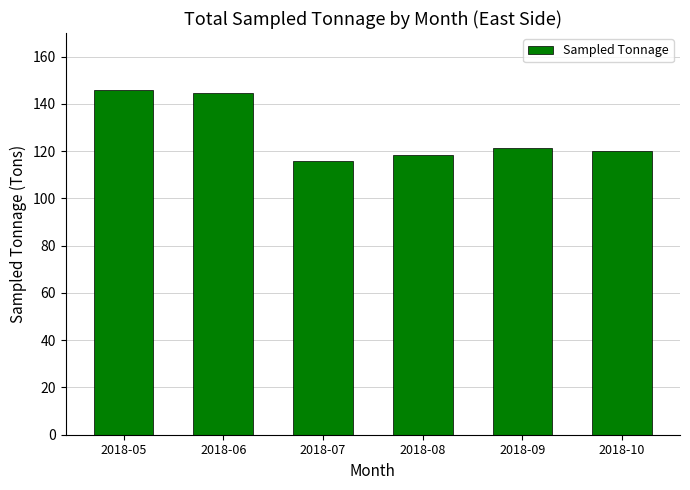

True or false: the data shows 118.6 at 2018-08.

True